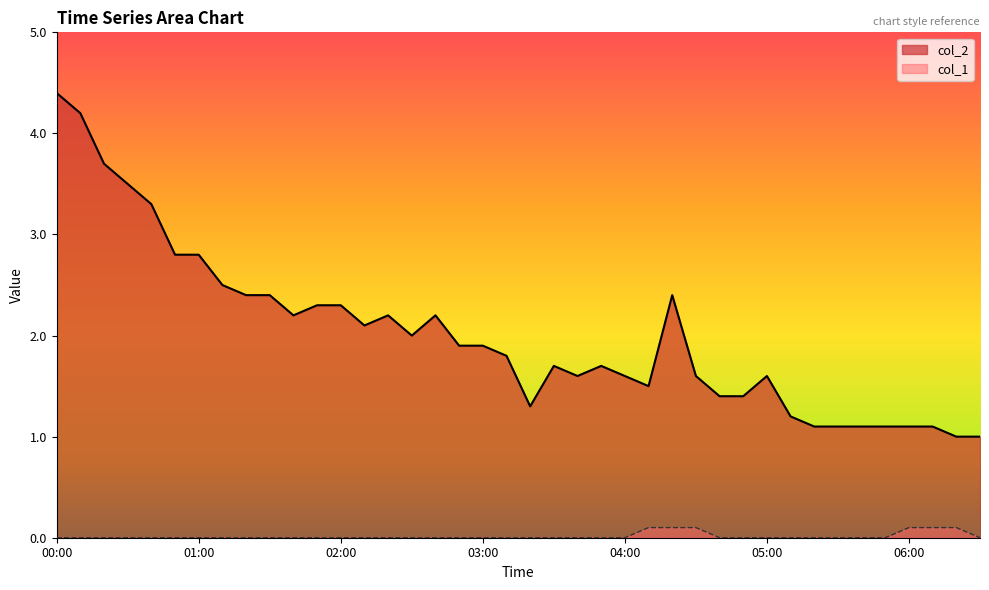

What is the sum of the col_2 values at 04:00 and 02:20?

3.8